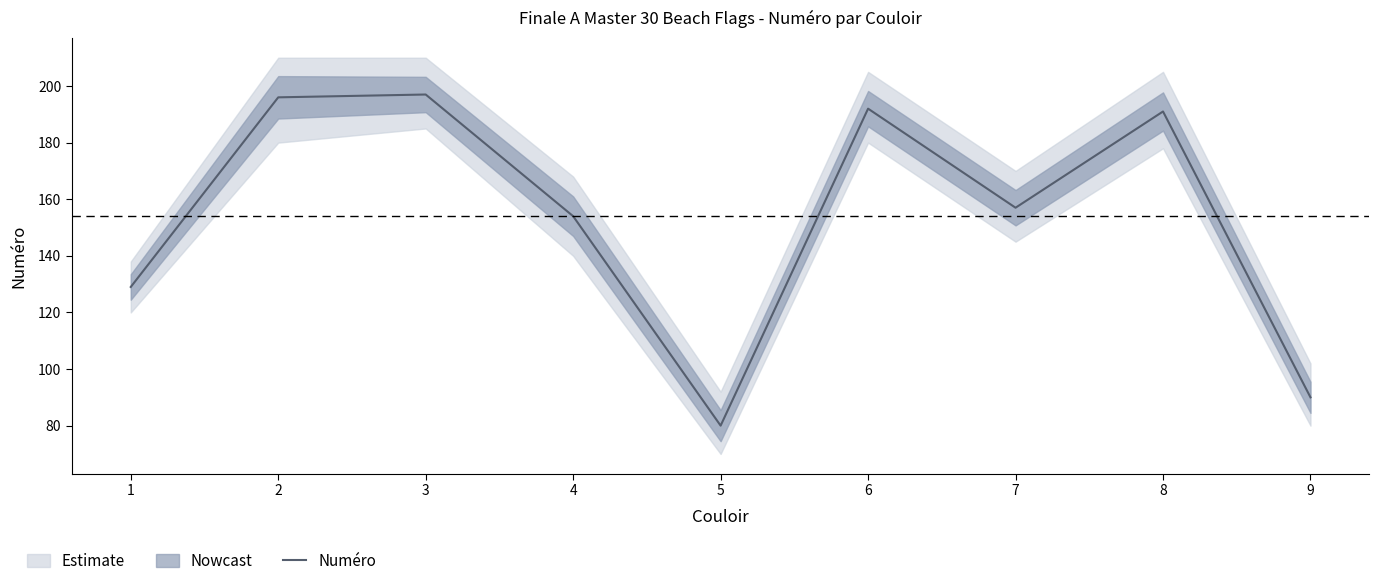

What is the smallest value displayed?

80